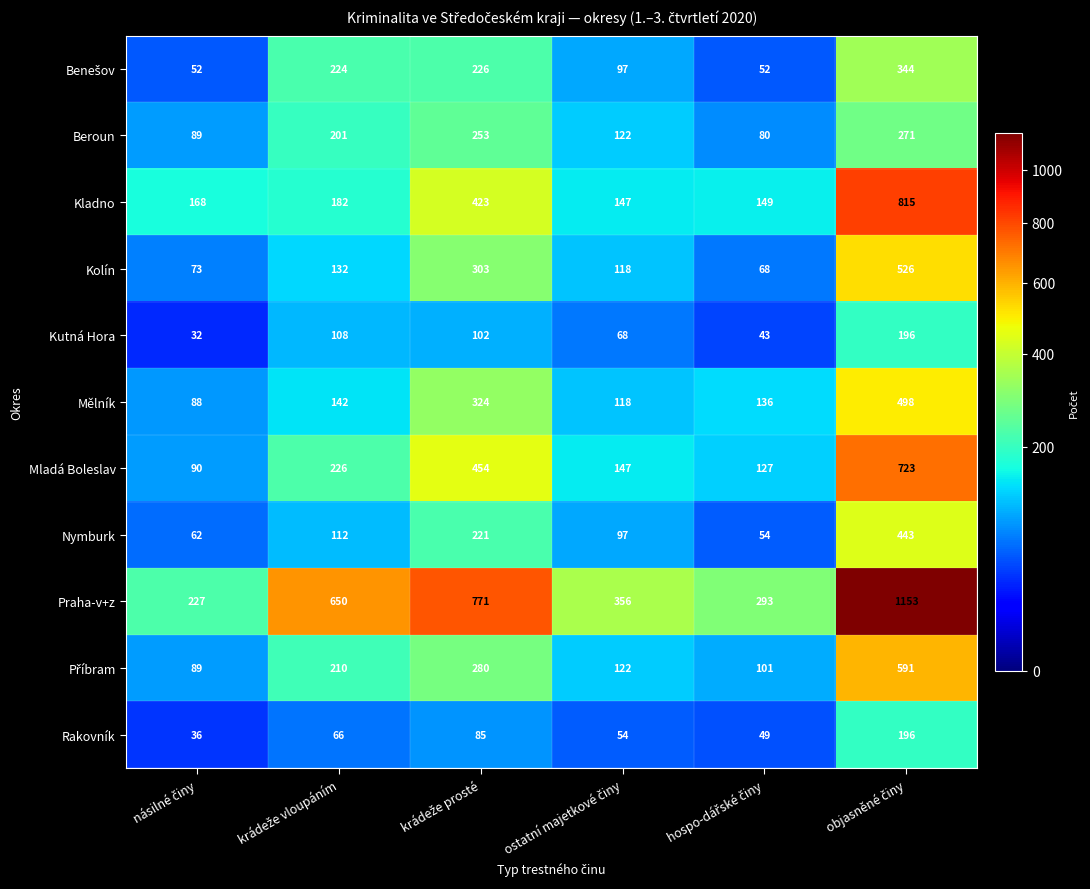

Which series has the widest spread of values?

Praha-v+z